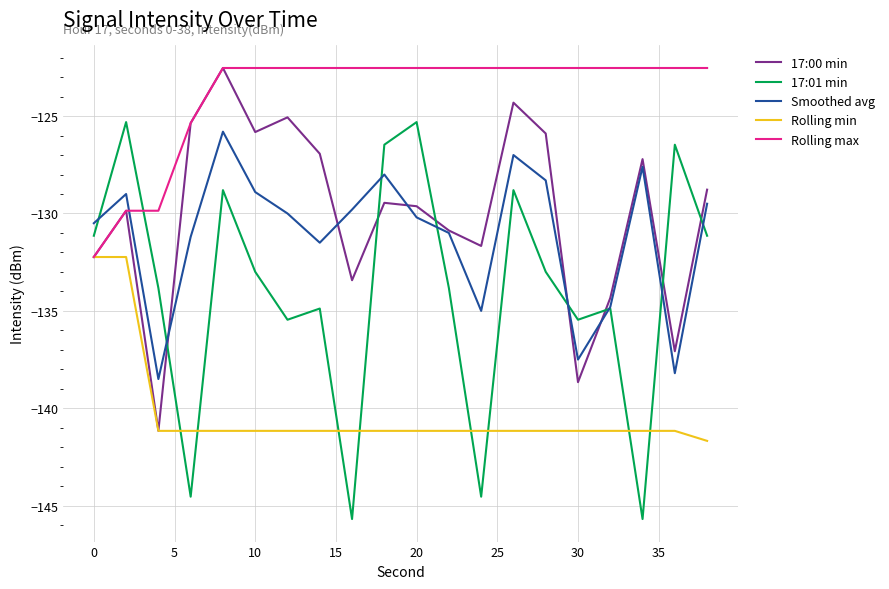

How many lines are shown in the chart?

5